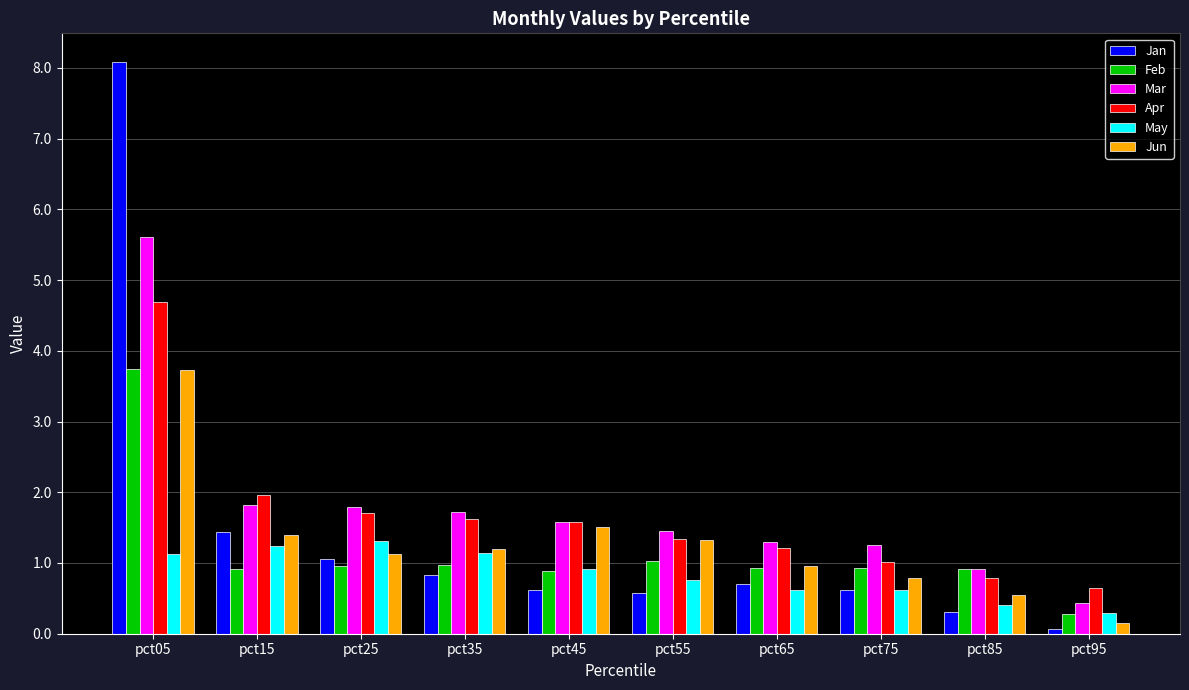

How many bars are there in each group?

6